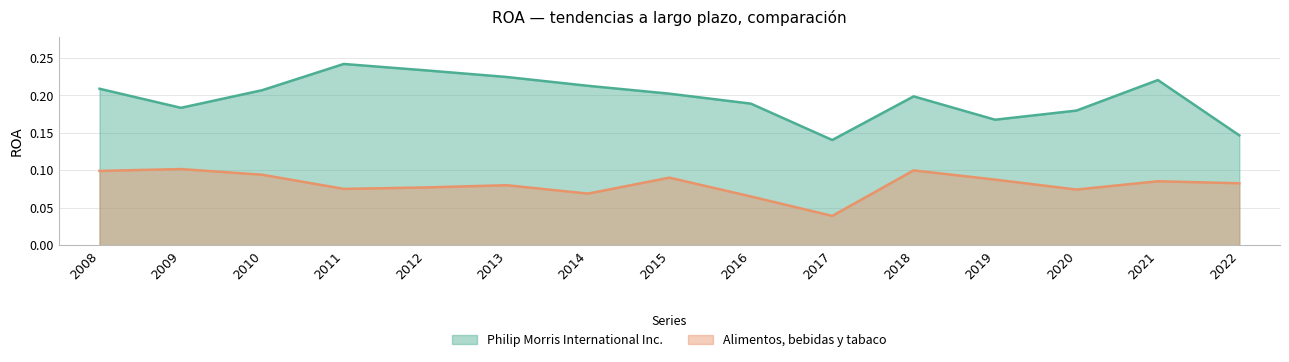

Is it true that Alimentos, bebidas y tabaco equals 0.1 at 2018?

True